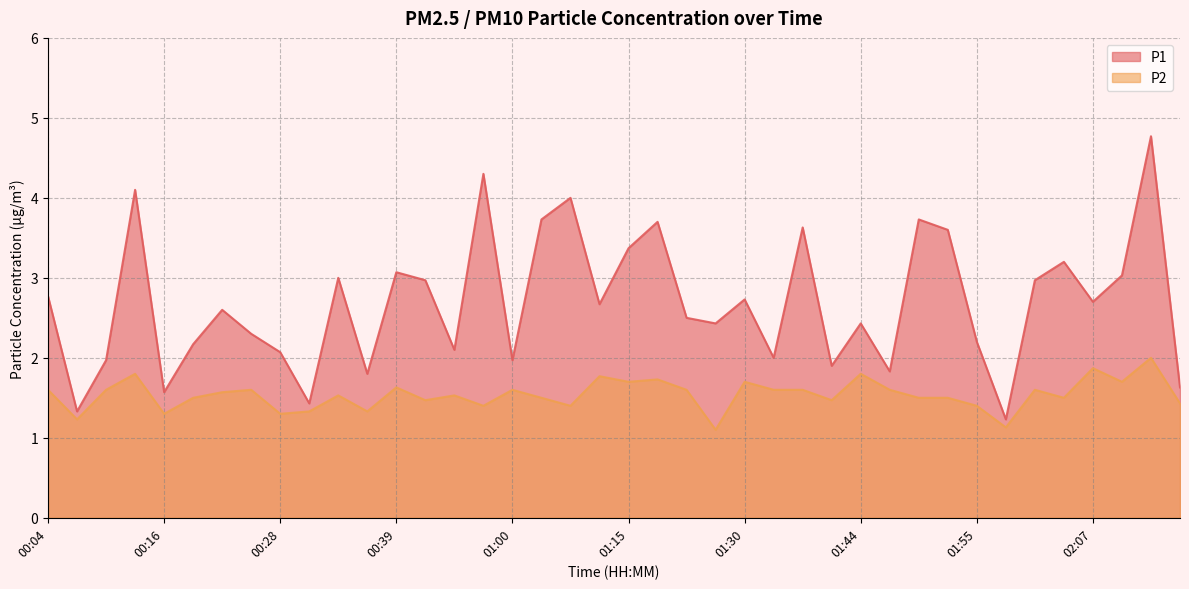

In P2, how many points are higher than both neighbors (excluding endpoints)?

13